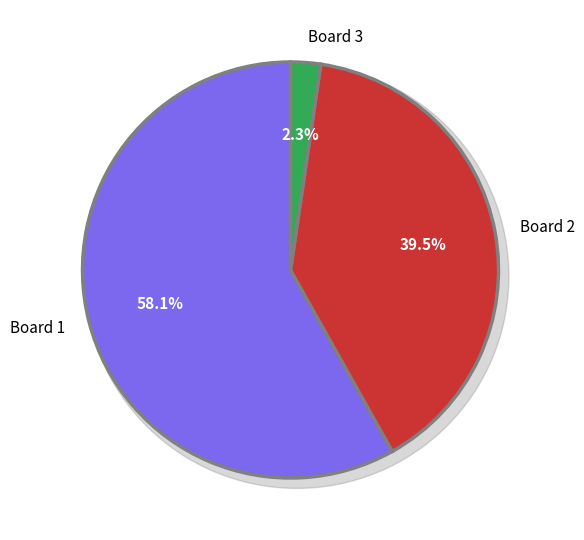

True or false: Board 1 accounts for 58% of the total.

True